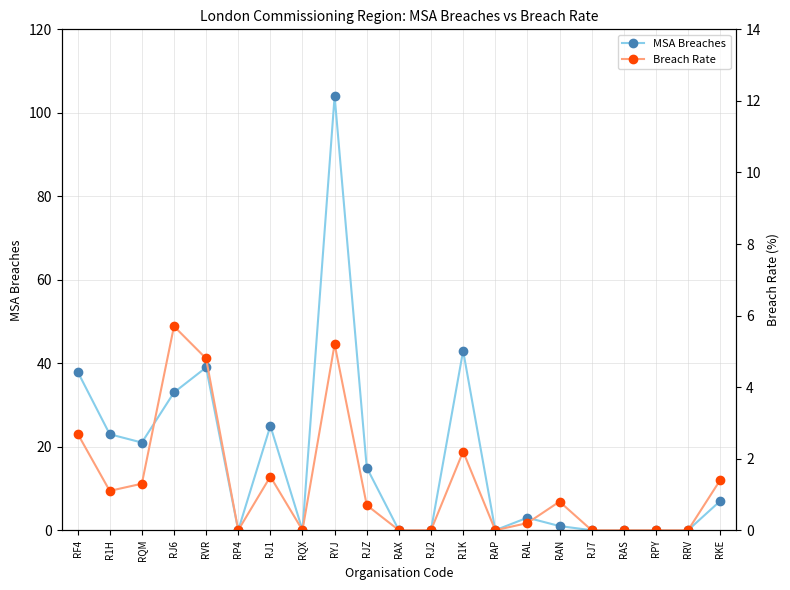

Which category has the highest value in the Breach Rate series?

RJ6